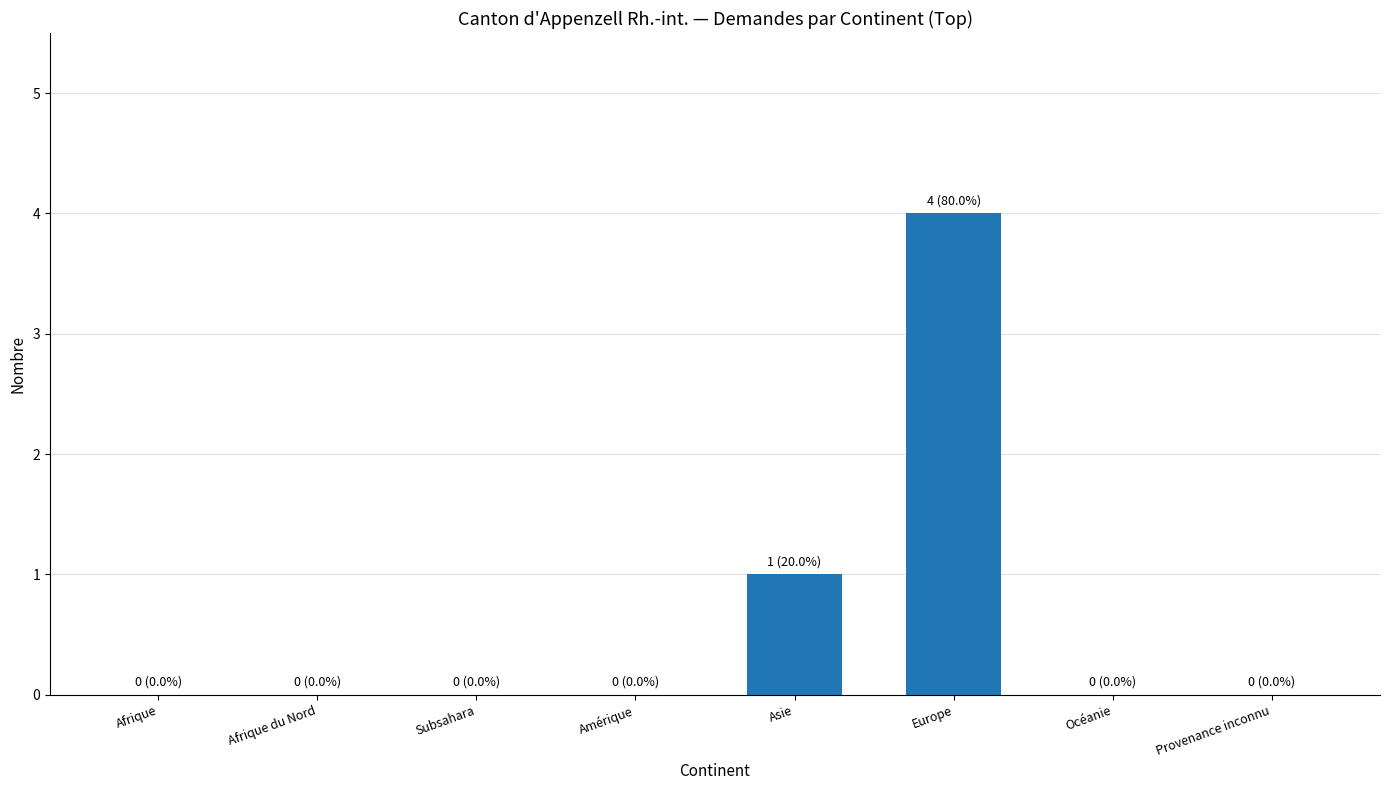

What is the sum of all values?

5